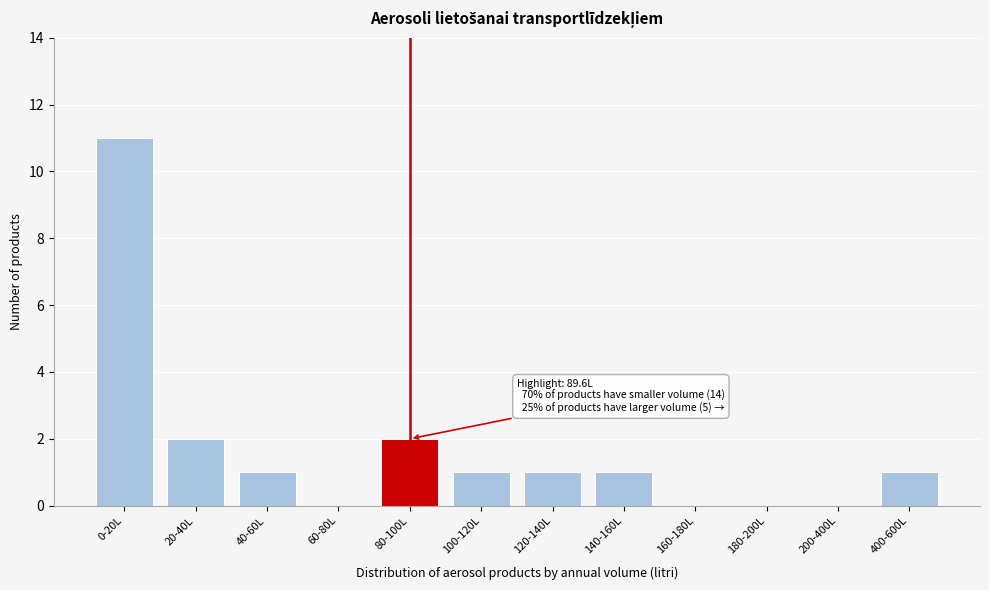

Reading left to right, list all the values displayed in this chart.

0-20L=11	20-40L=2	40-60L=1	60-80L=0	80-100L=2	100-120L=1	120-140L=1	140-160L=1	160-180L=0	180-200L=0	200-400L=0	400-600L=1